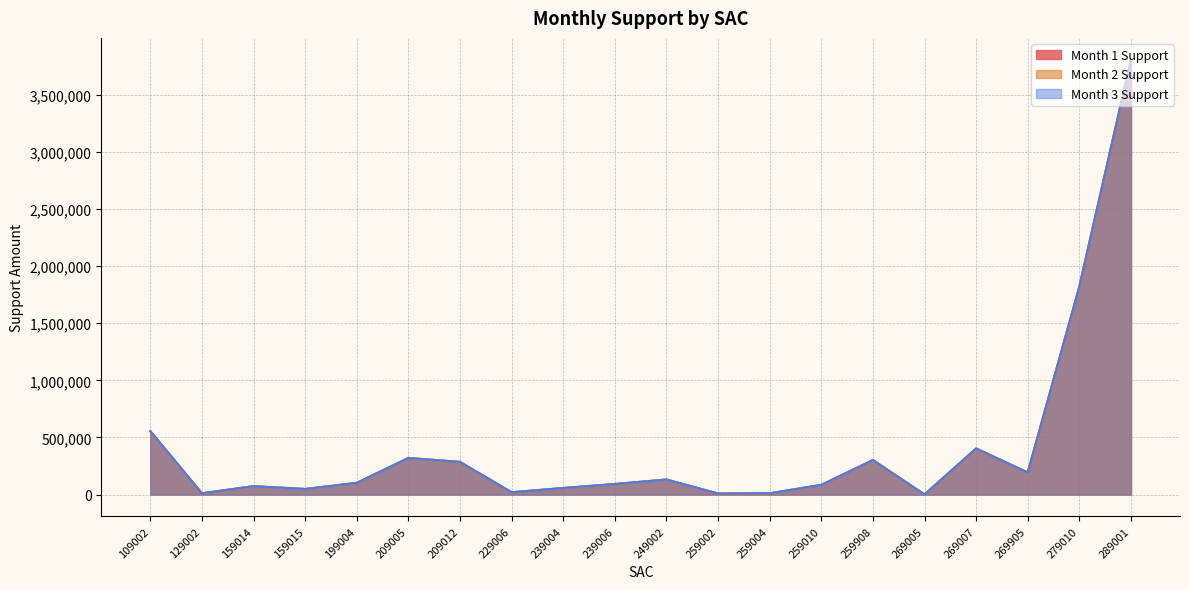

What is the total value across all series at 279010?

5464698